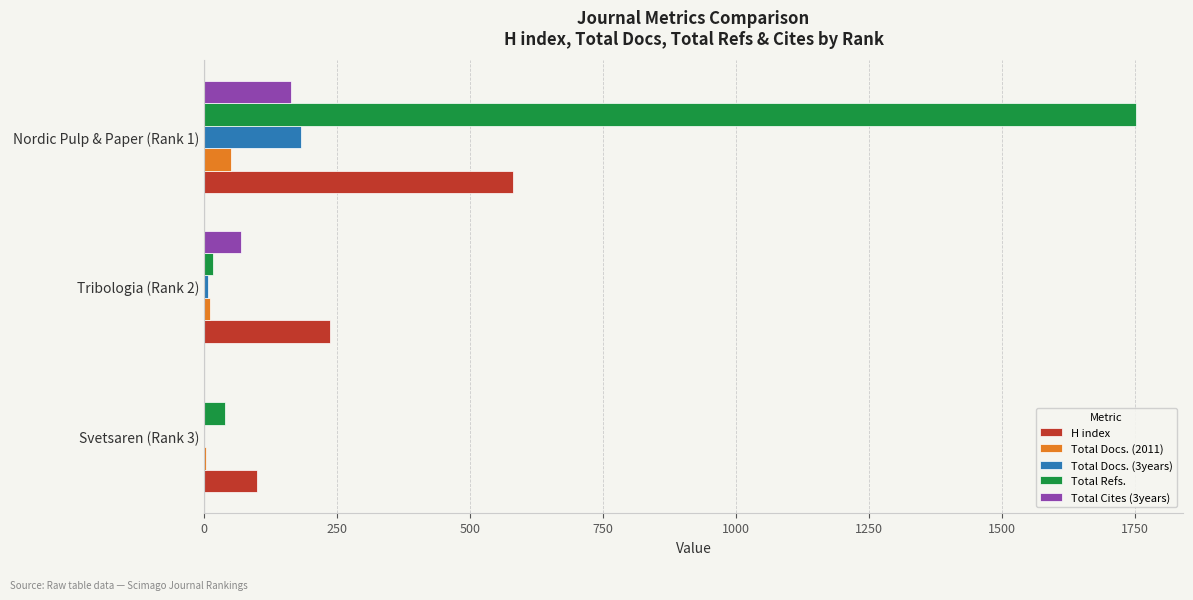

Where is H index nearest to the value 340?

Tribologia (Rank 2)